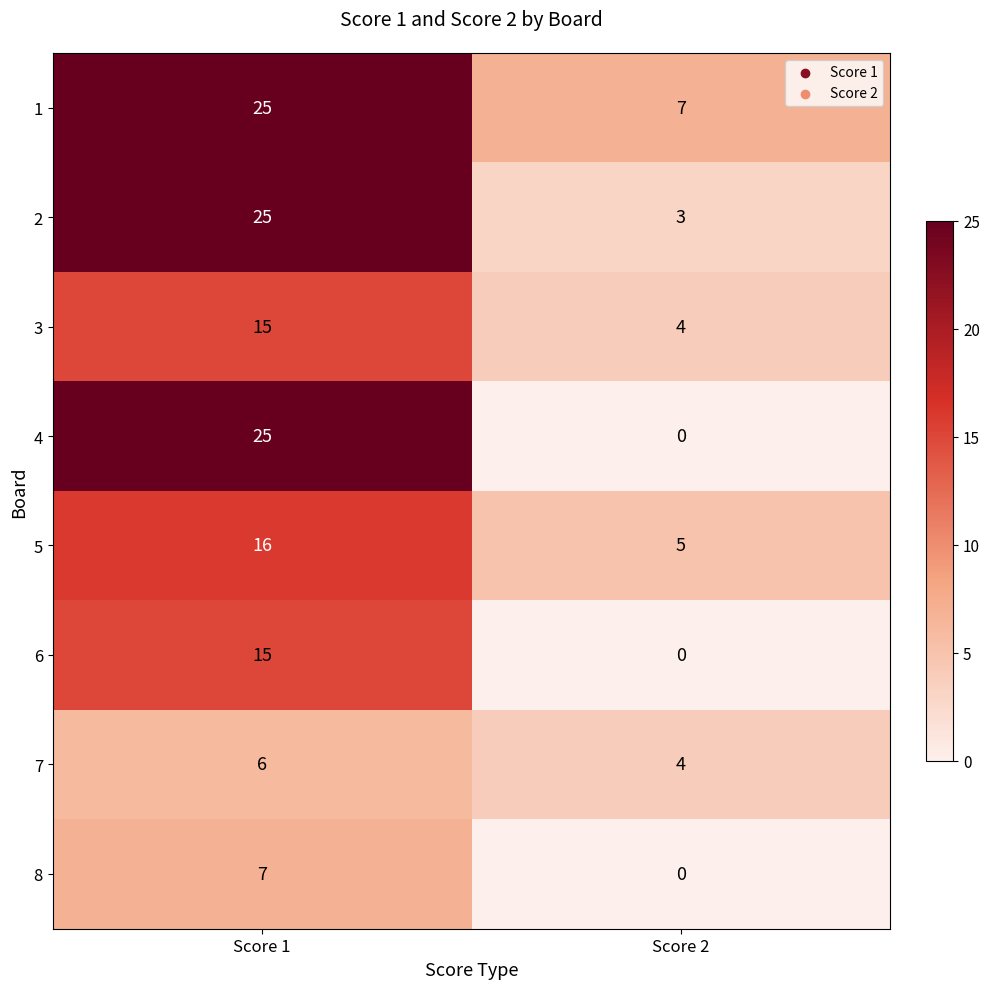

What is the difference between the maximum and minimum values in the 5 series?

11